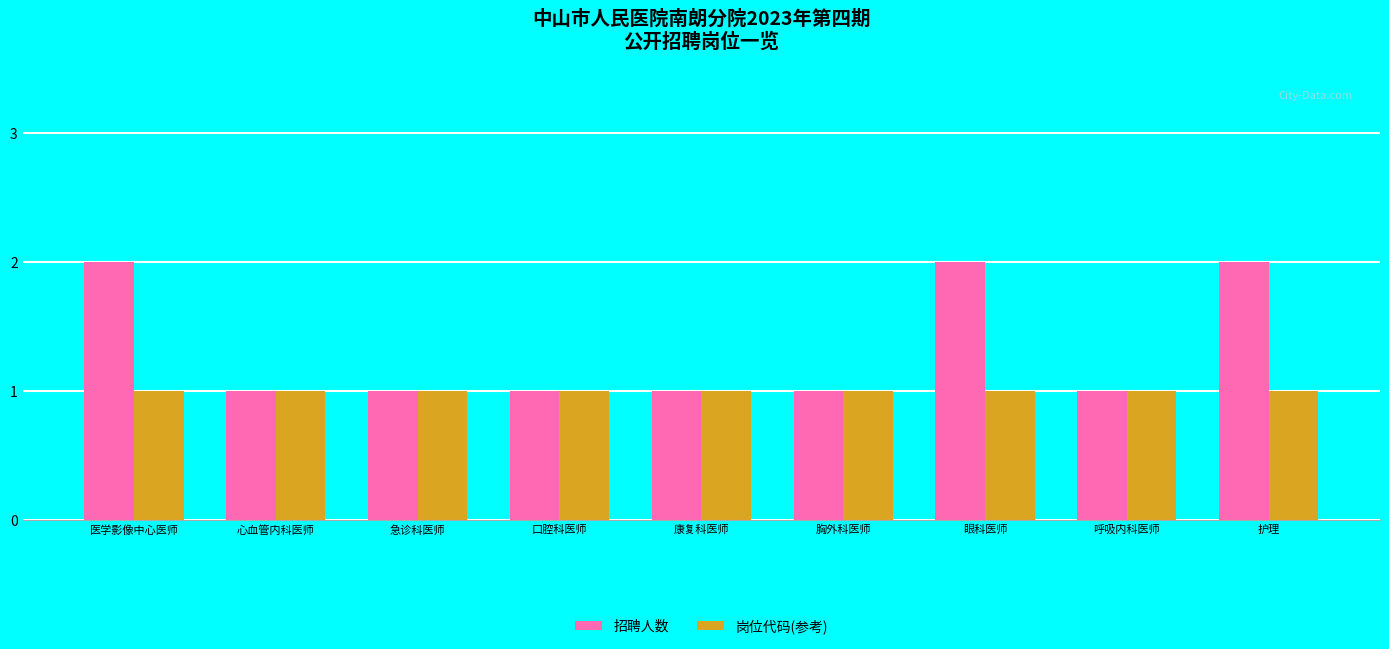

Which series has the largest range (max minus min)?

招聘人数